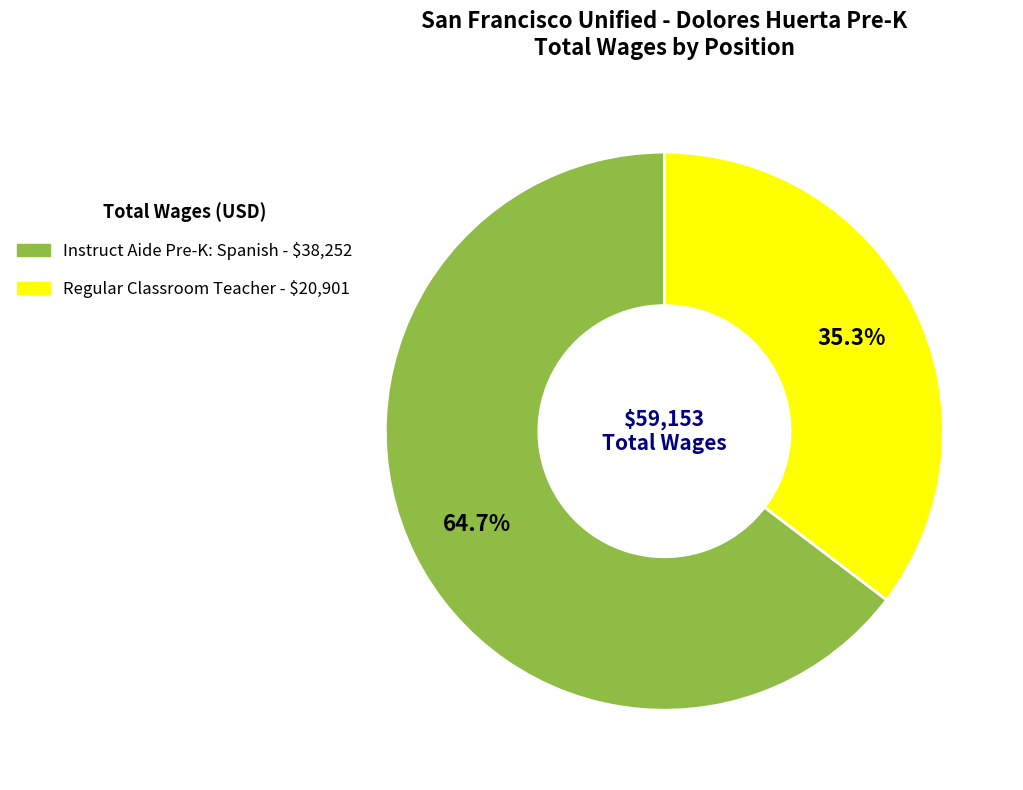

Combined, do Instruct Aide Pre-K: Spanish and Regular Classroom Teacher account for over 50%?

Yes